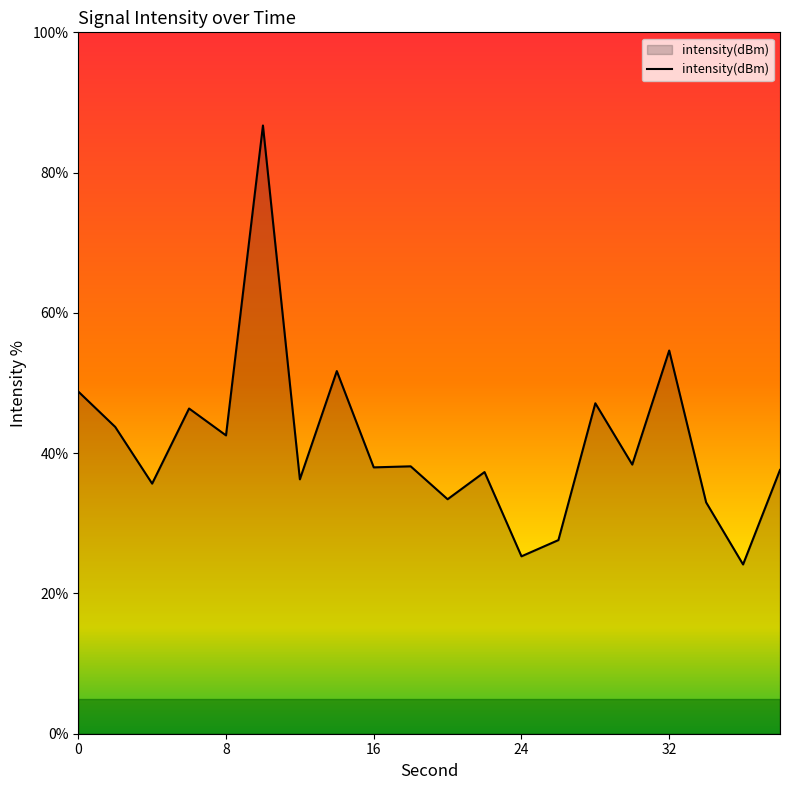

What is the minimum value shown in the chart?

24.1